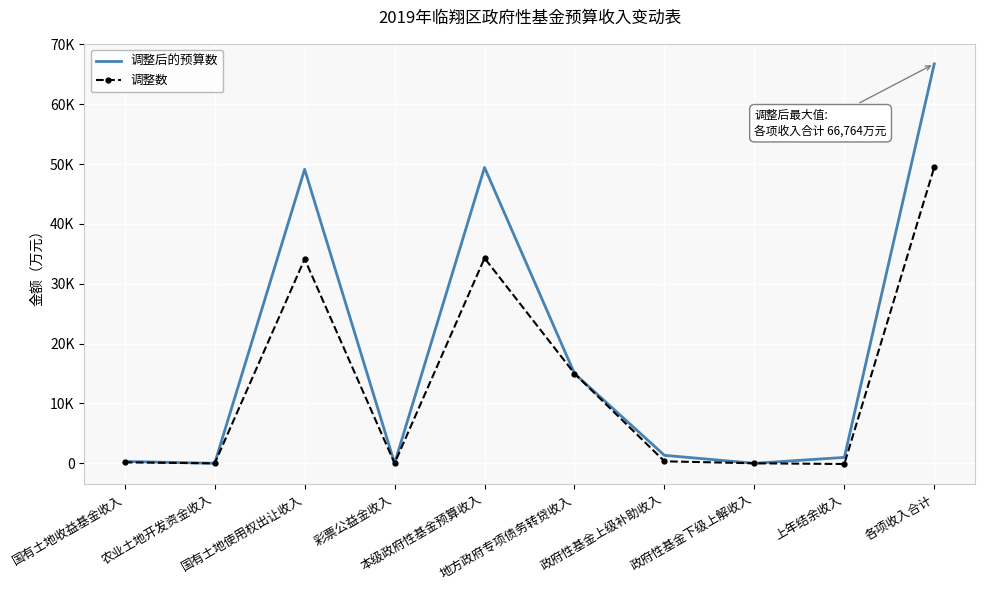

What are all the series names shown in the legend?

调整后的预算数, 调整数